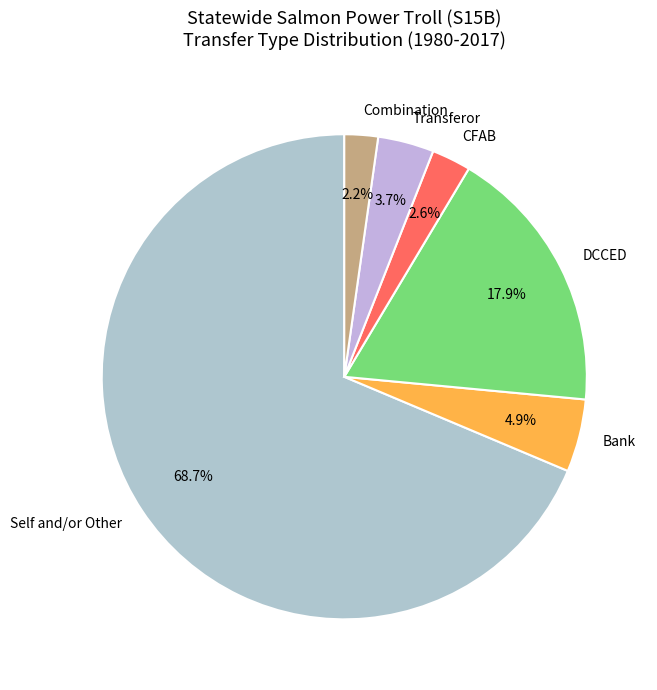

To the nearest percent, what percentage of the pie is Transferor?

4%